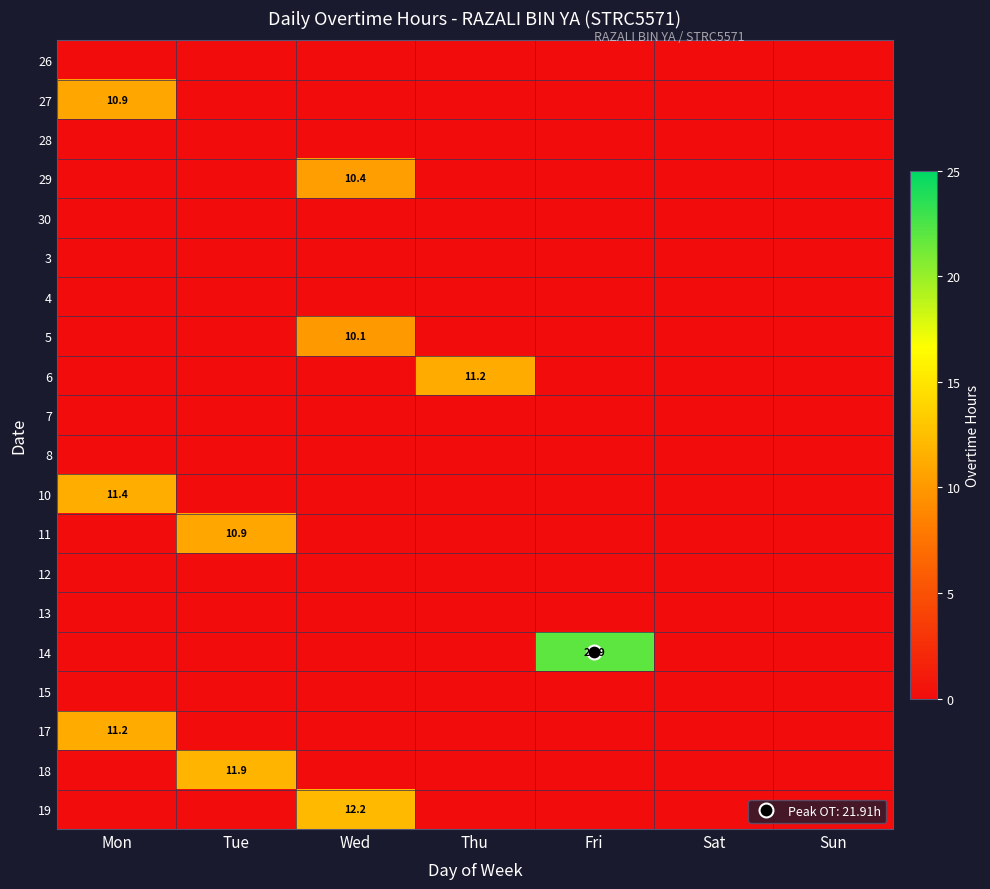

Is the value of 18 at Mon greater than the value of 27 at Mon?

No